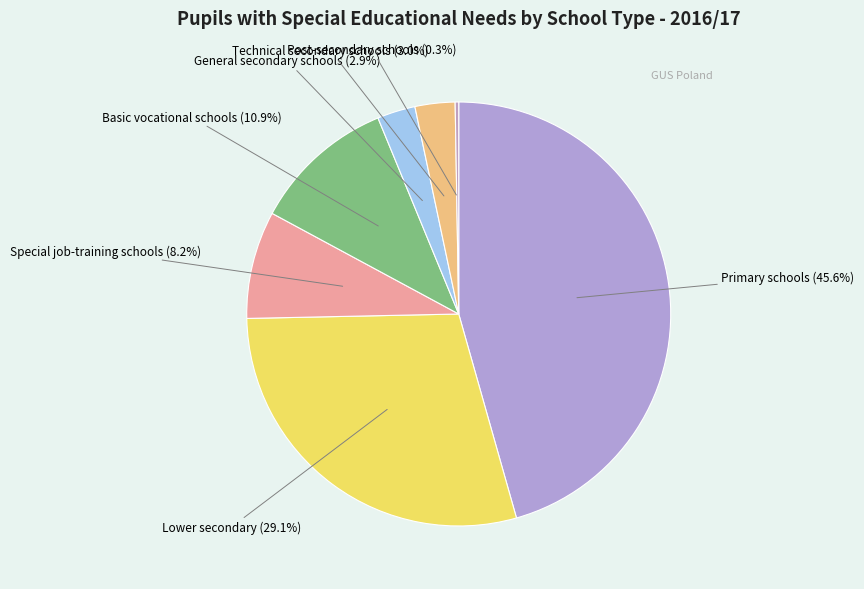

Which slice is the largest?

Primary schools